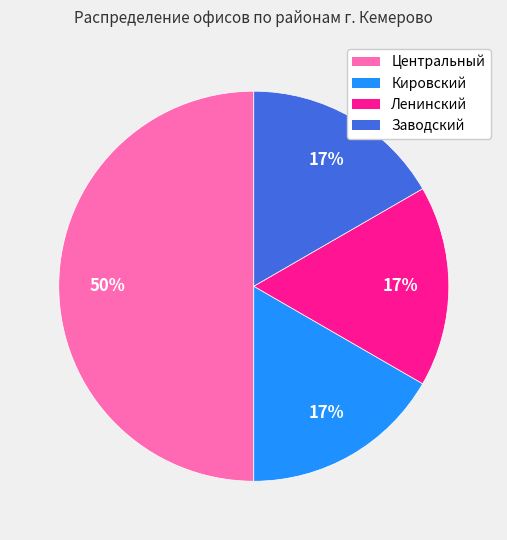

What is the ratio of the value at Заводский to the value at Ленинский?

1.0